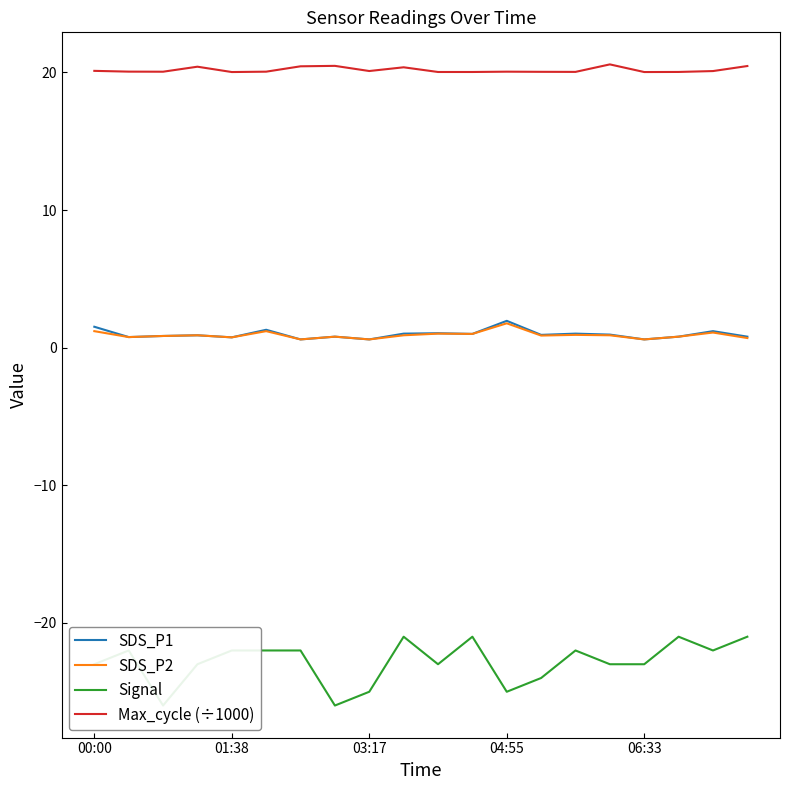

What is the difference between the SDS_P2 values at 19 and 13?

0.2